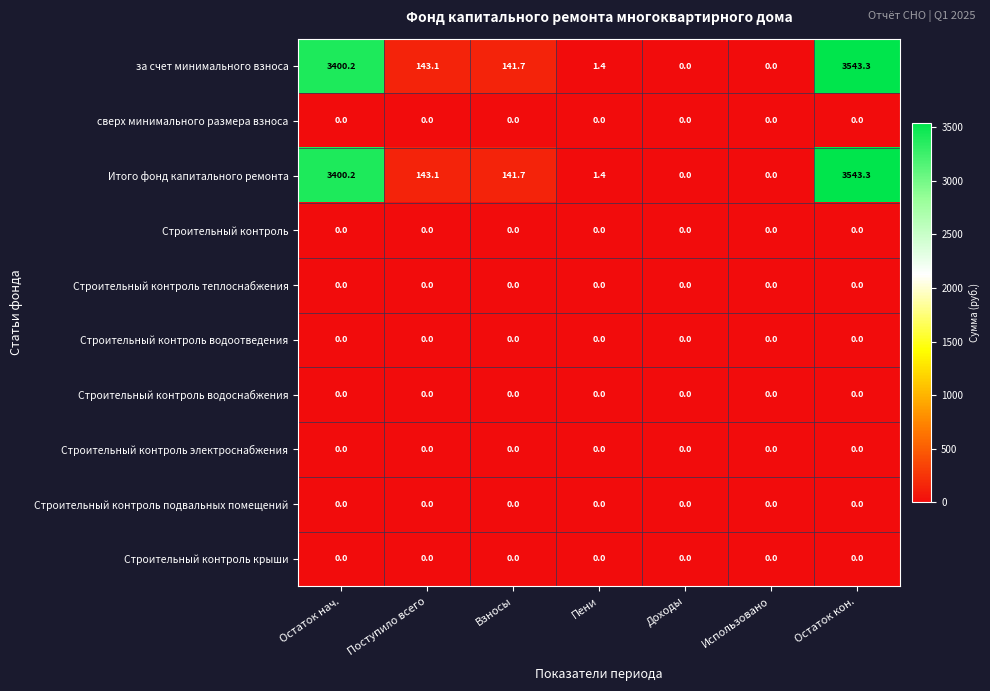

What is the difference between the highest and lowest values at Поступило всего?

143.1